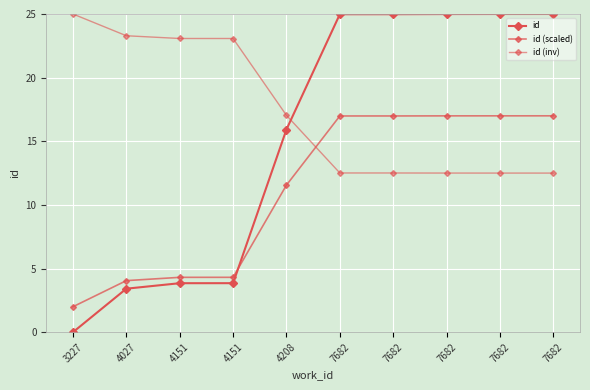

How many categories are shown in the chart?

10